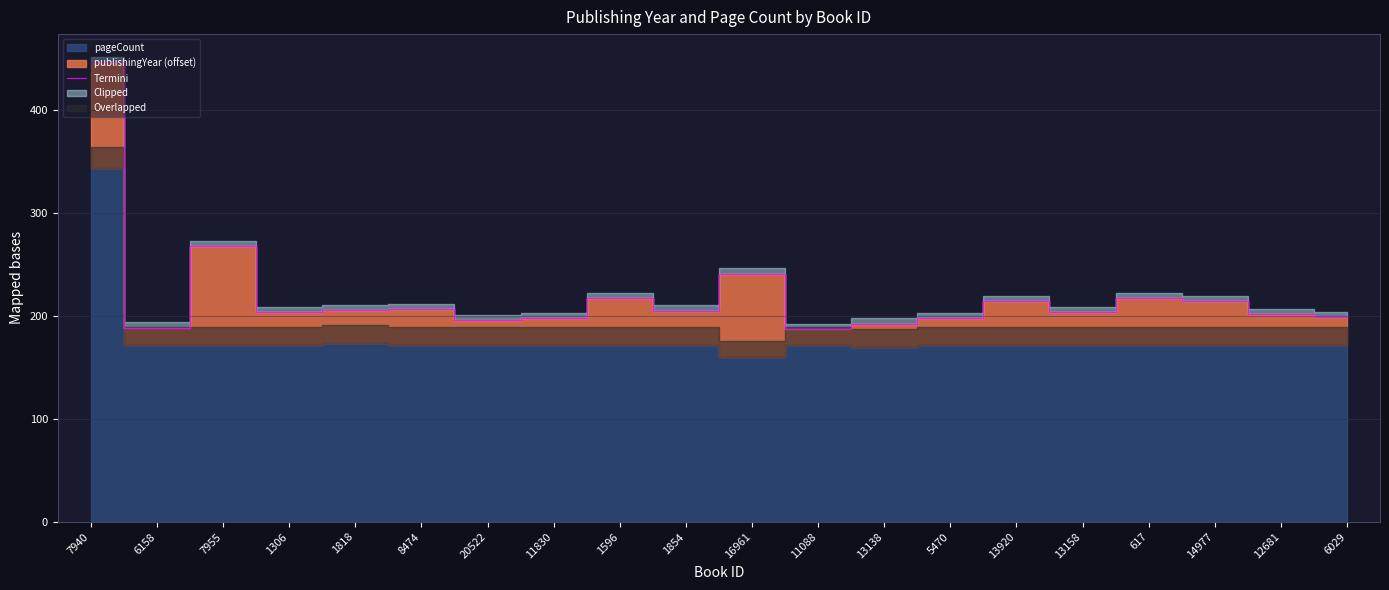

What is the label of the 2nd point from the left?

6158